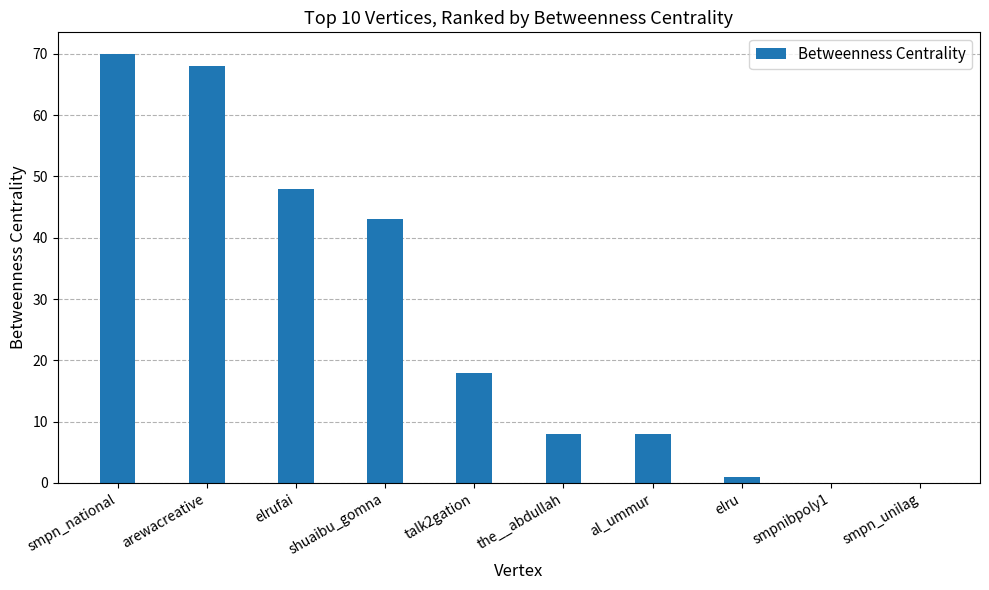

The chart shows a value of 20 at shuaibu_gomna. True or false?

False